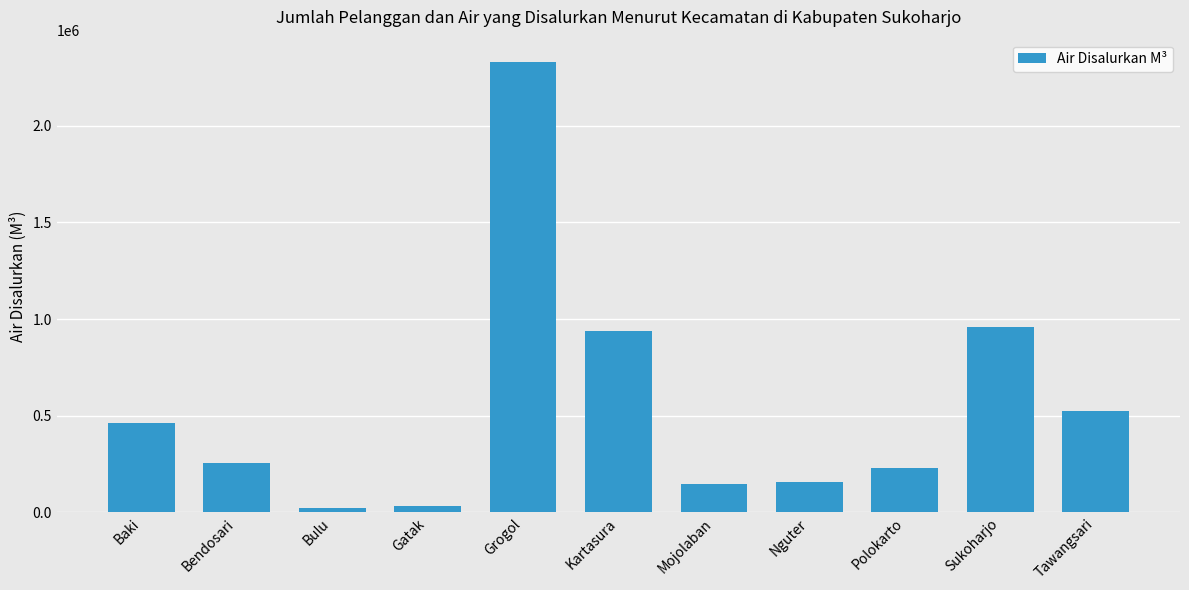

What position from the left is Nguter?

8